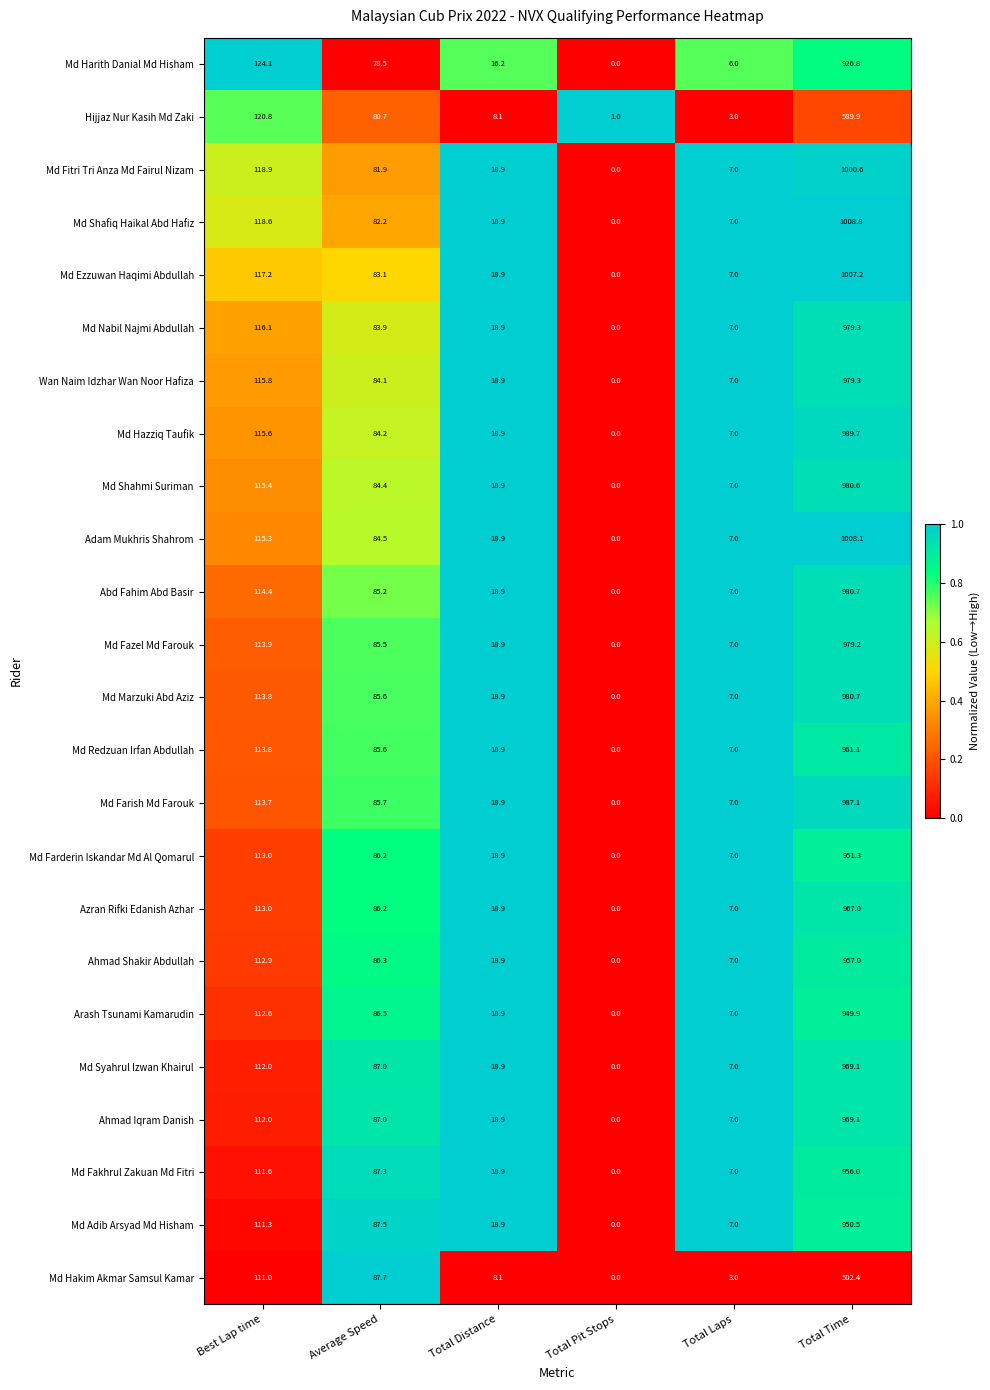

What is the spread (max minus min) of values at Total Distance?

10.8